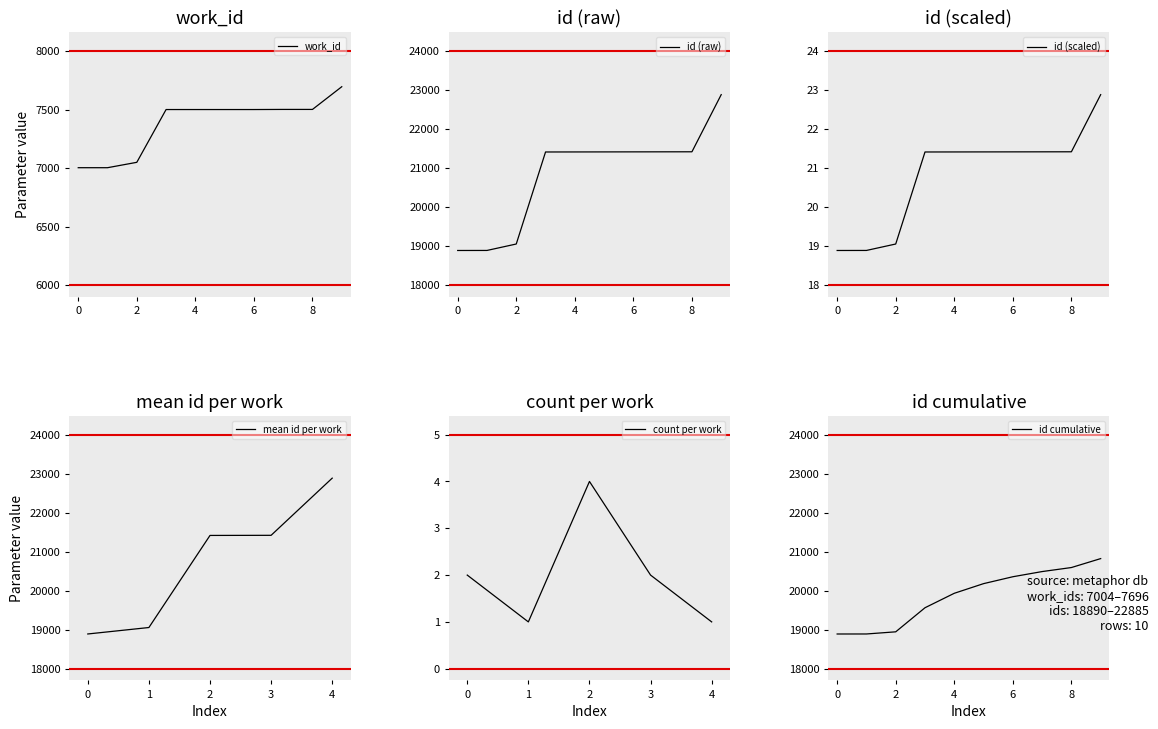

How many lines are shown in the chart?

1